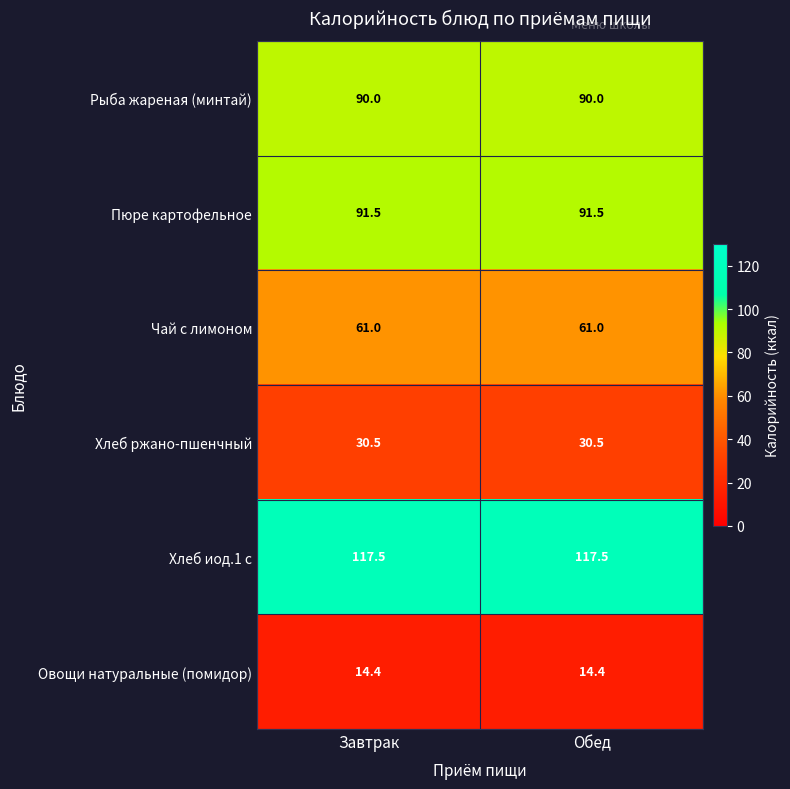

What is the spread (max minus min) of values at Обед?

103.1